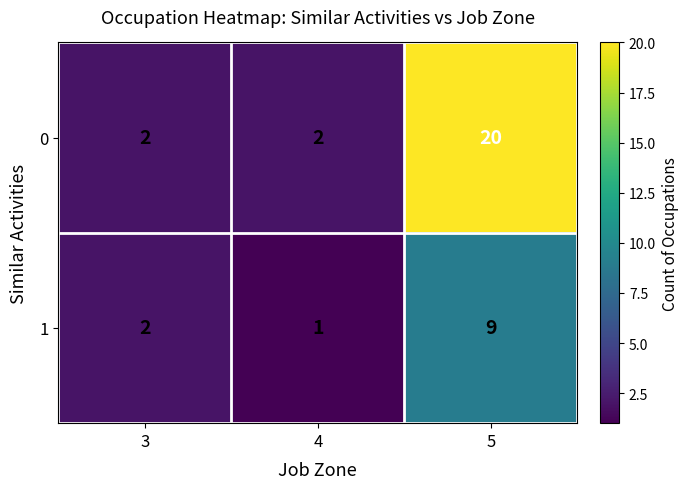

Reading right to left, list all the values displayed in this chart.

0: 5=20	4=2	3=2
1: 5=9	4=1	3=2